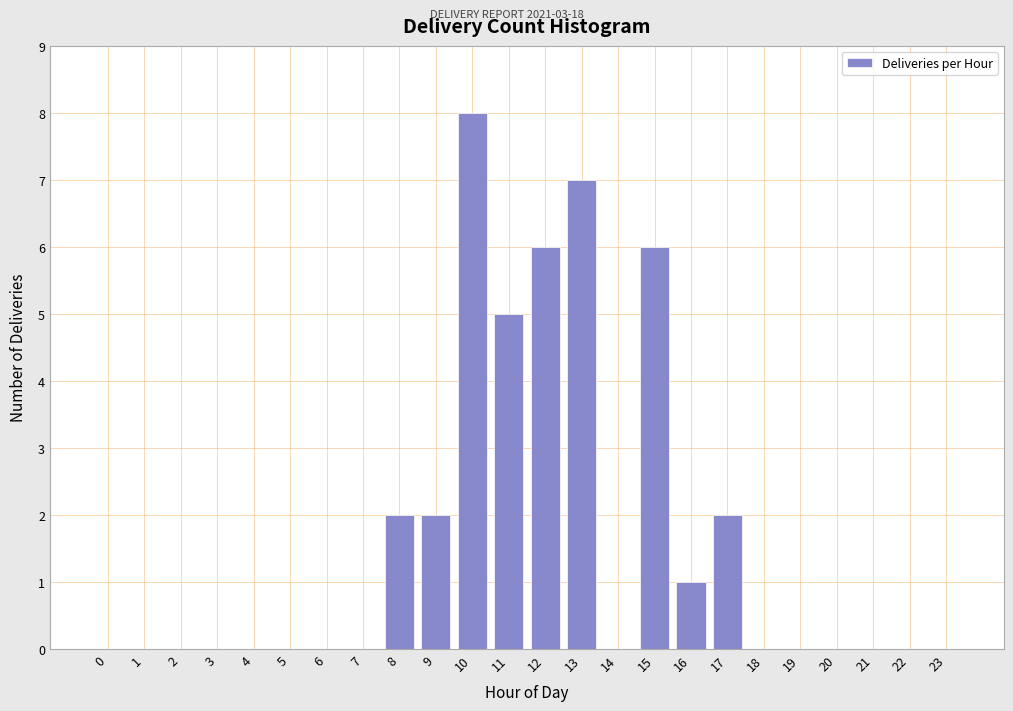

Reading left to right, what are all the values shown in this chart?

0=0	1=0	2=0	3=0	4=0	5=0	6=0	7=0	8=2	9=2	10=8	11=5	12=6	13=7	14=0	15=6	16=1	17=2	18=0	19=0	20=0	21=0	22=0	23=0